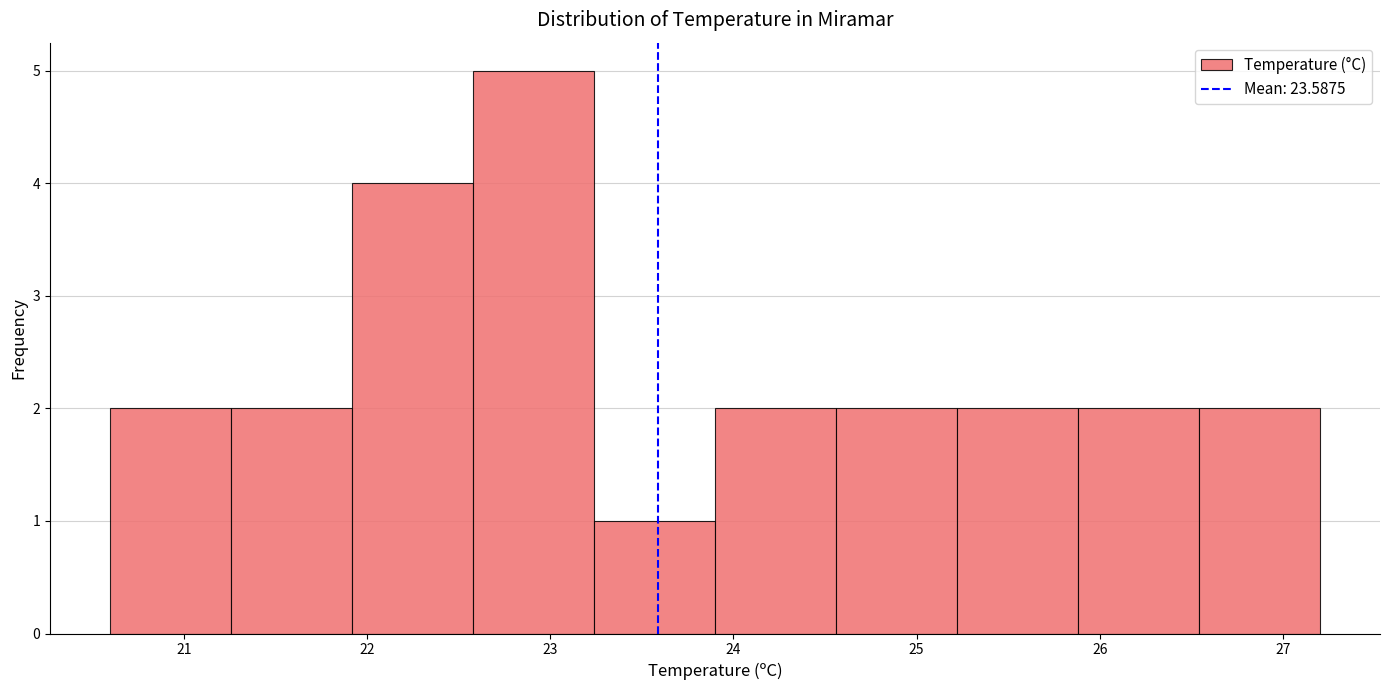

Reading left to right, transcribe this chart: for each bar, give the range it covers on the x-axis and its height. Neither the bar edges nor the heights are printed on the chart, so give them approximately, as read against the axes.

20.60 to 21.26: 2
21.26 to 21.92: 2
21.92 to 22.58: 4
22.58 to 23.24: 5
23.24 to 23.90: 1
23.90 to 24.56: 2
24.56 to 25.22: 2
25.22 to 25.88: 2
25.88 to 26.54: 2
26.54 to 27.20: 2